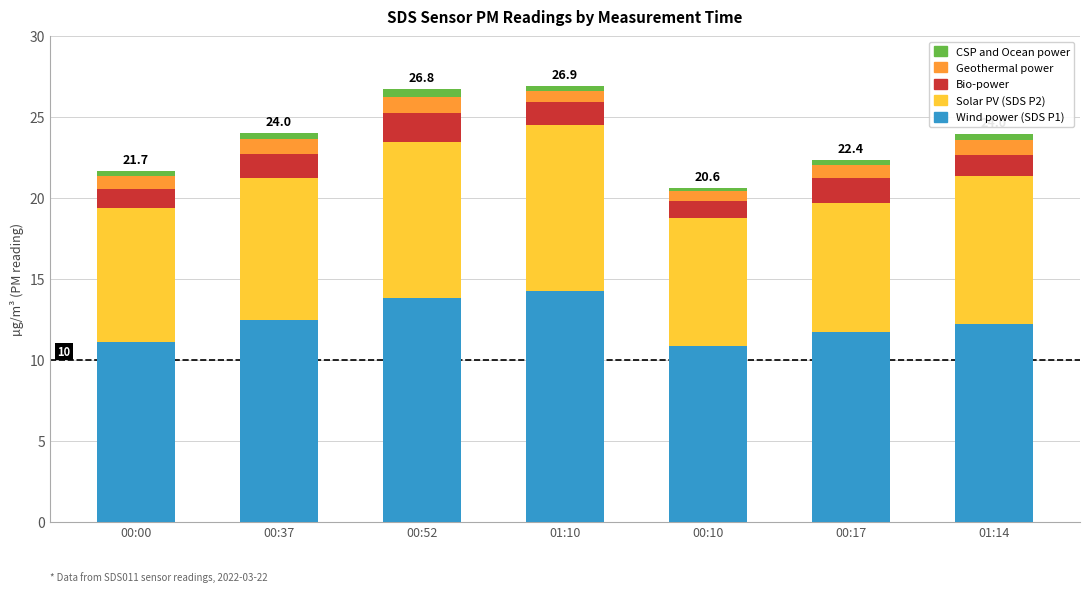

Does the chart contain any negative values?

No